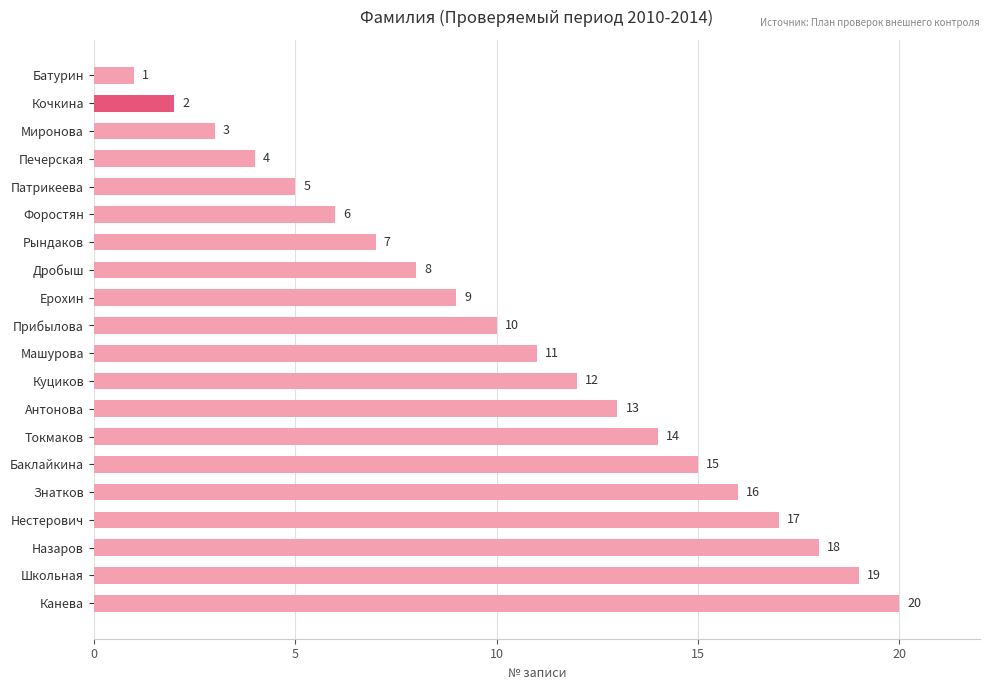

Between Нестерович and Прибылова, which is larger?

Нестерович